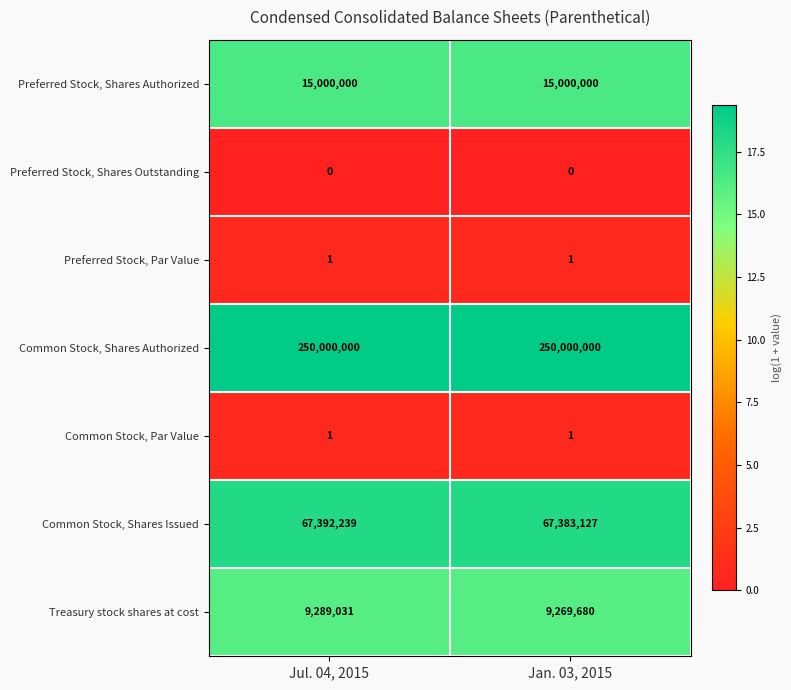

Which series changed the most between Jul. 04, 2015 and Jan. 03, 2015?

Treasury stock shares at cost